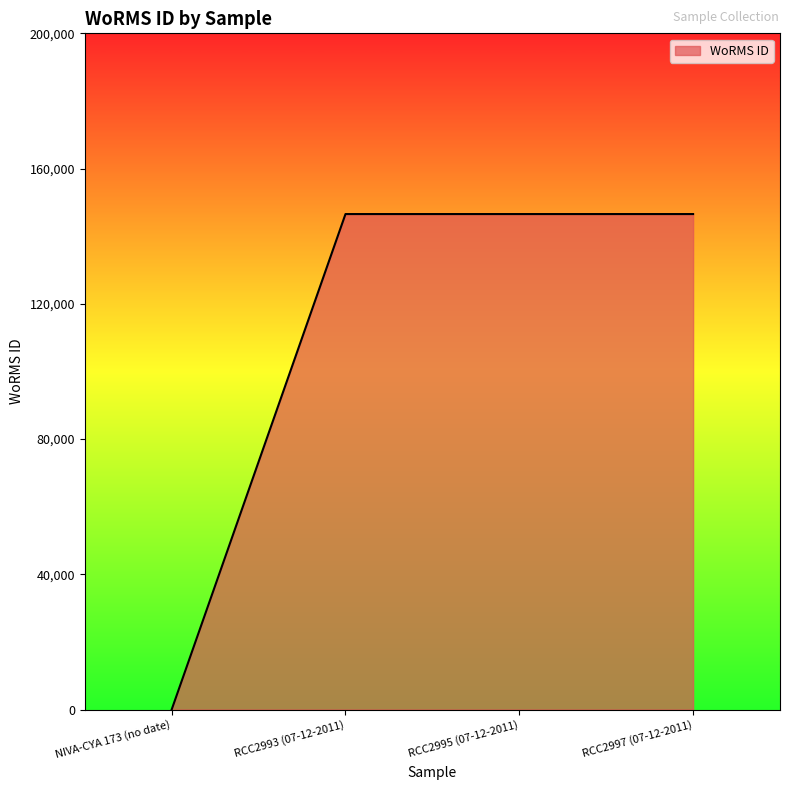

What is the sum of all values?

439644